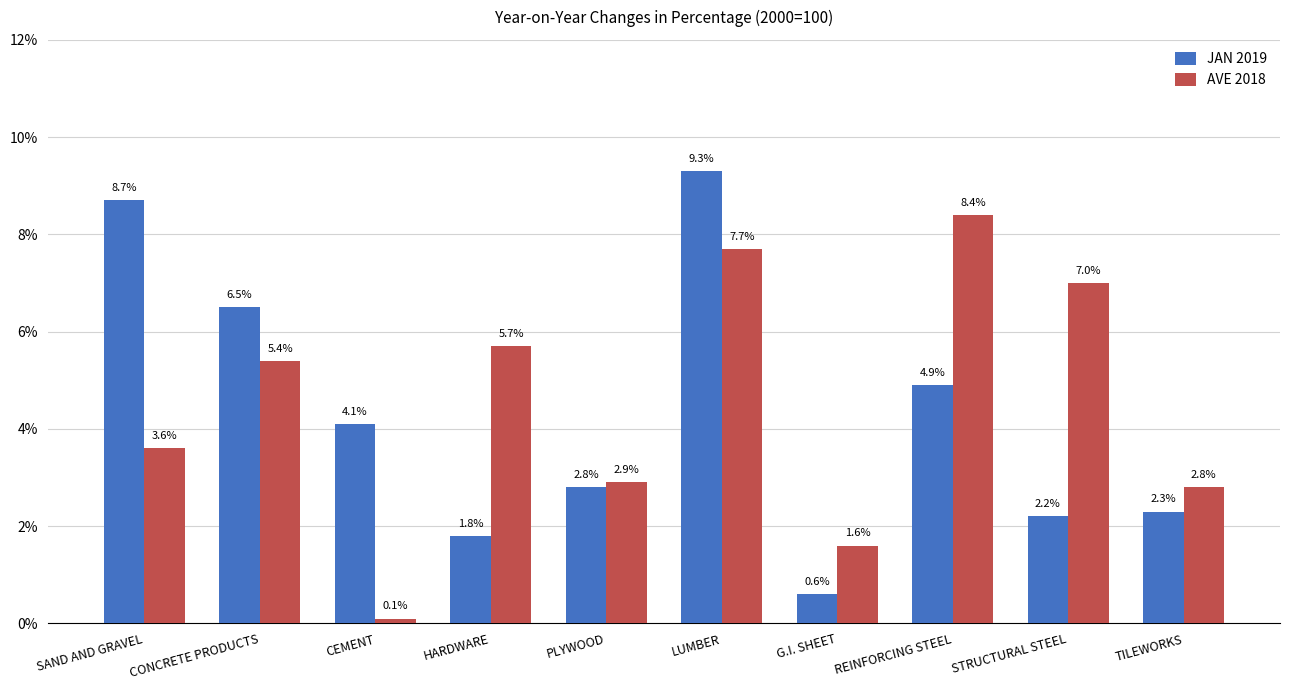

At which category does the chart reach its minimum across all series?

CEMENT